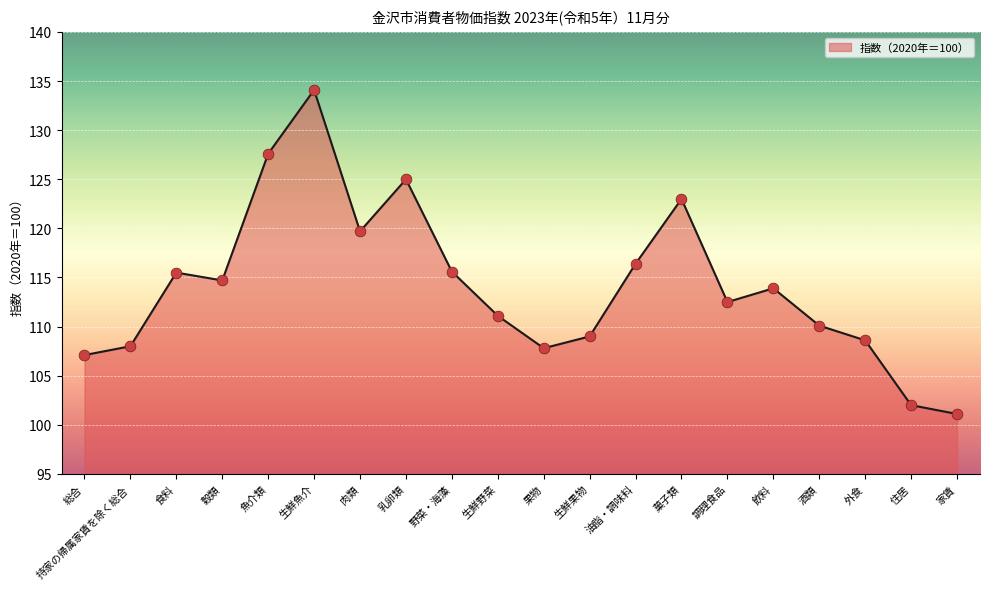

Between 生鮮野菜 and 生鮮果物, which is larger?

生鮮野菜